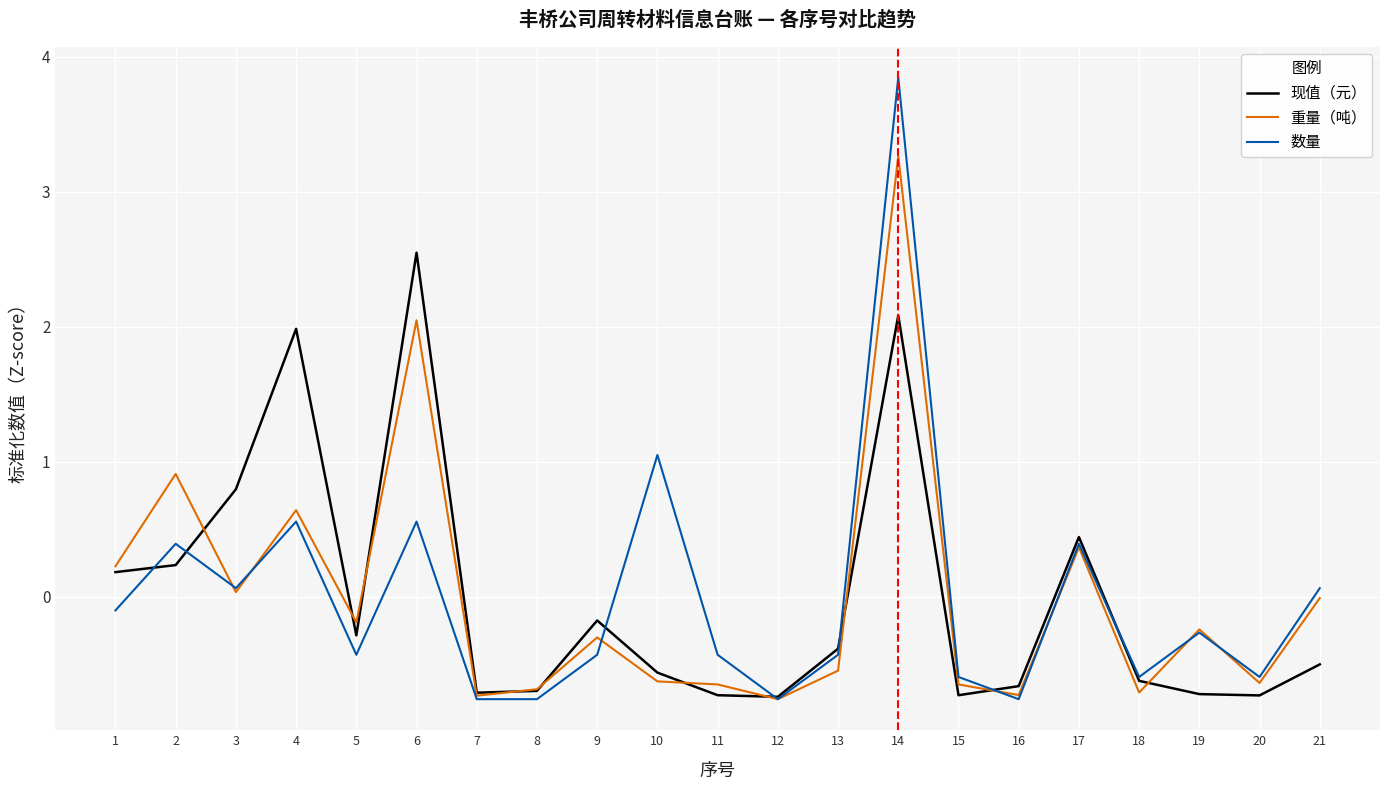

Which series has the widest spread of values?

数量